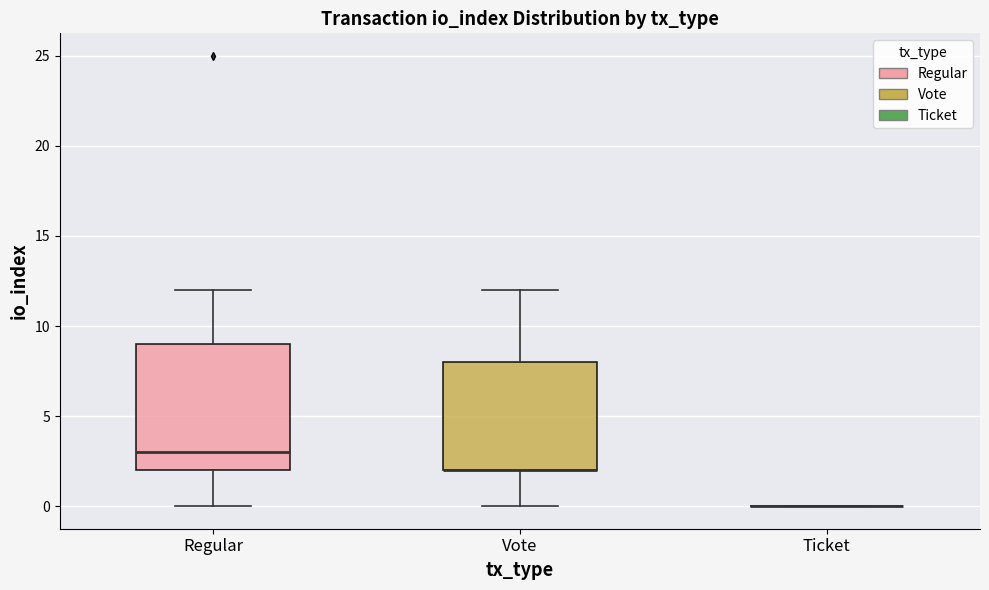

Which box is the tallest, from its lower edge to its upper edge?

Regular